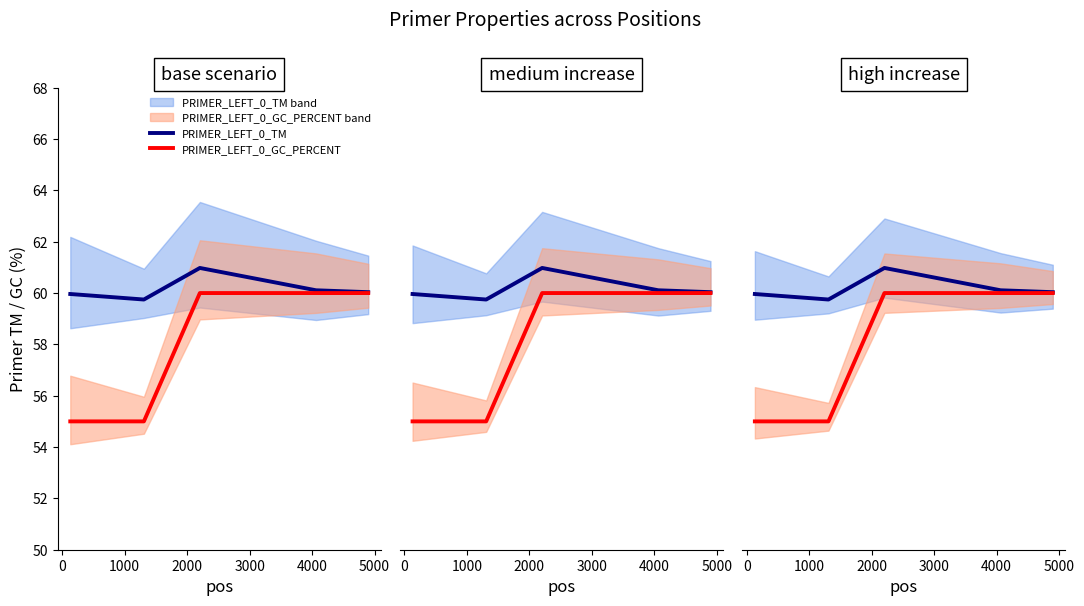

True or false: PRIMER_LEFT_0_TM and PRIMER_LEFT_0_GC_PERCENT cross at least once.

False